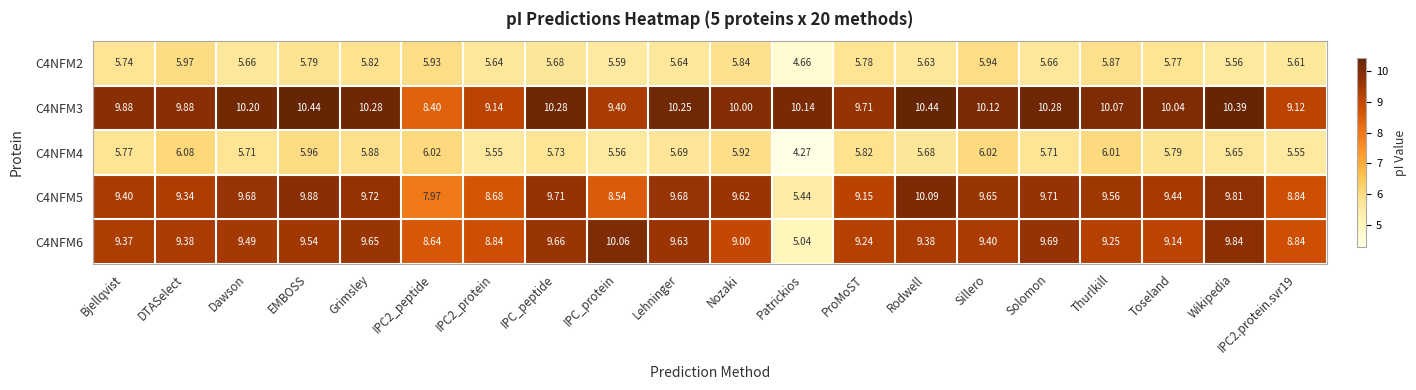

At which category does the chart reach its minimum across all series?

Patrickios